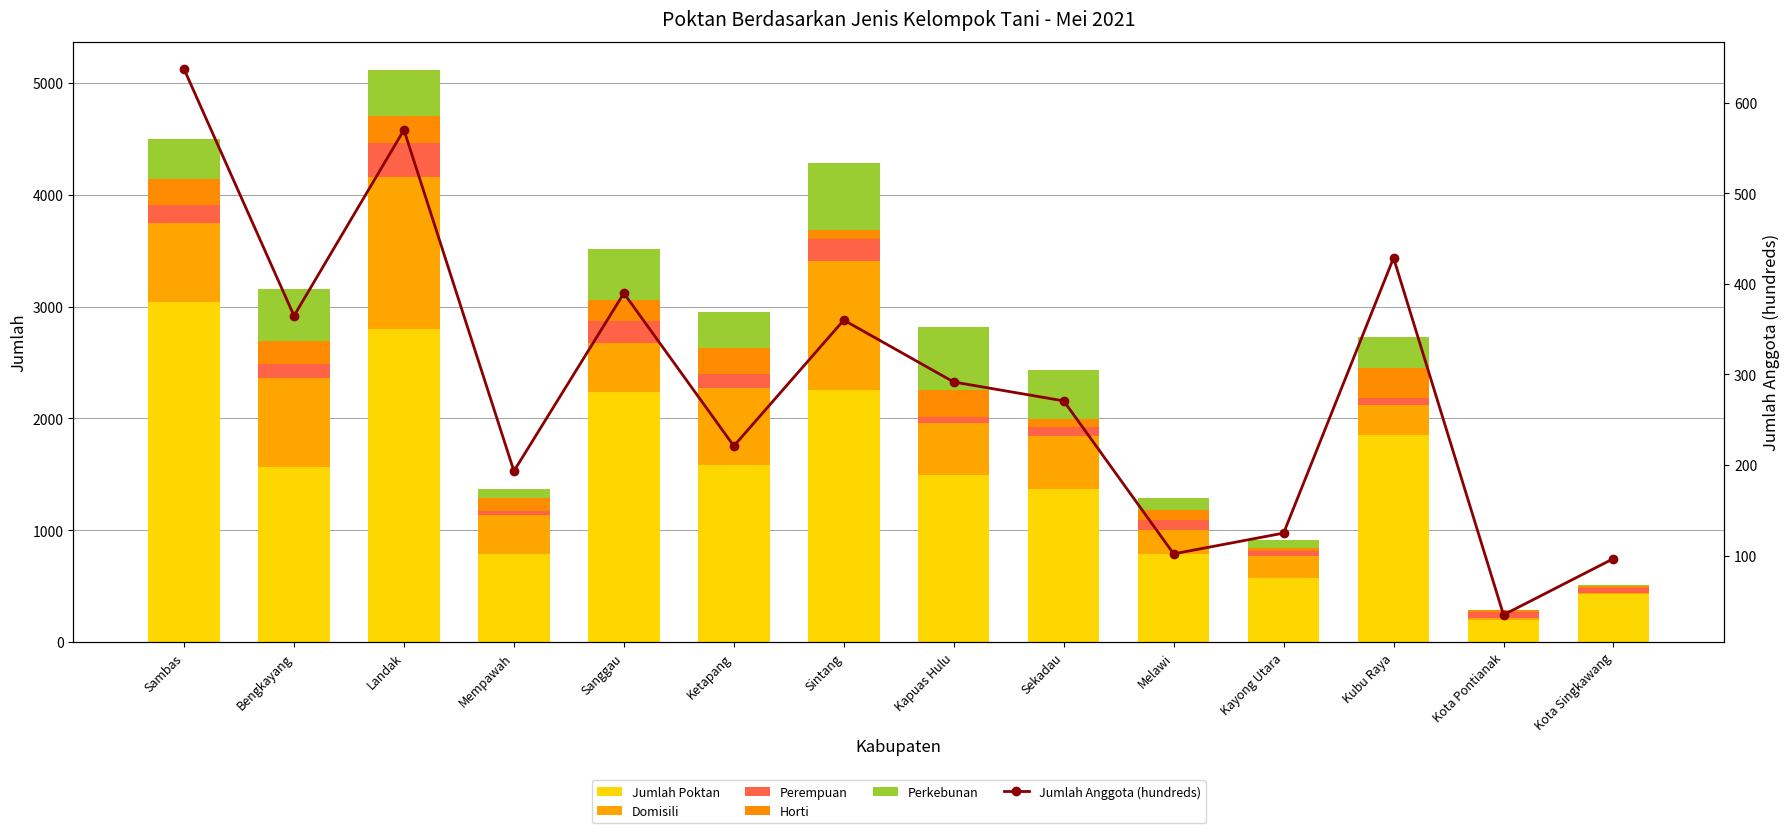

Where is Perkebunan nearest to the value 299?

Ketapang